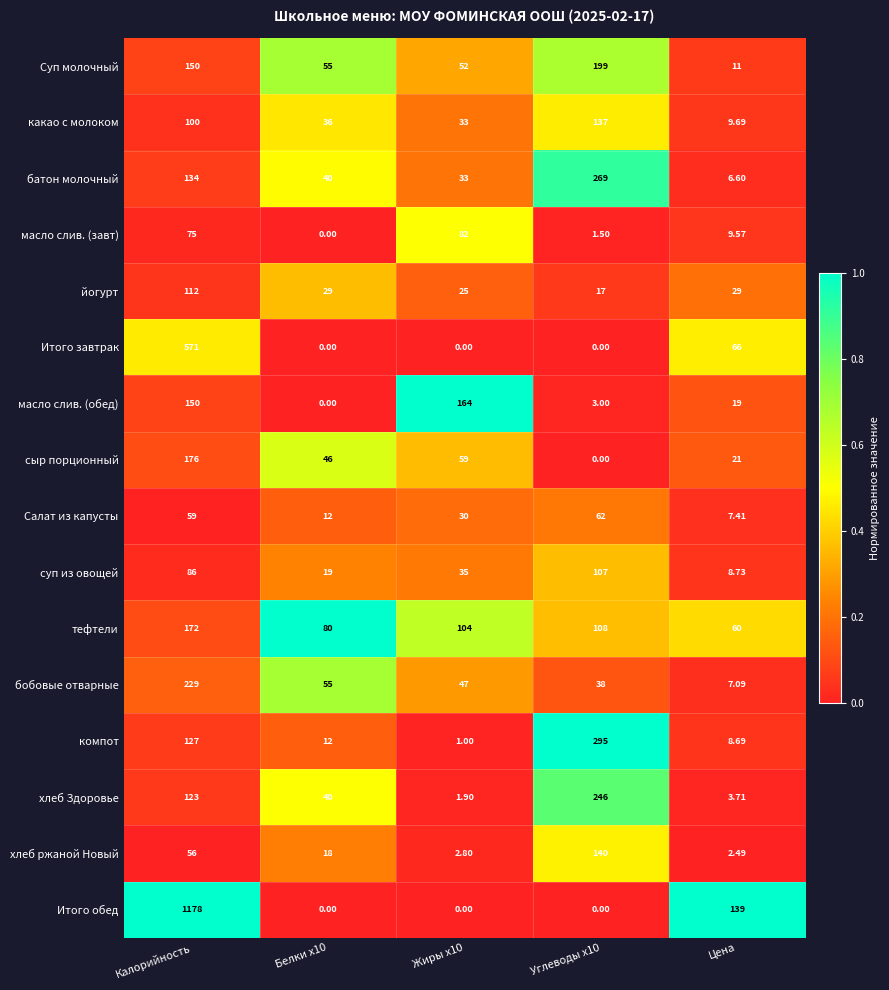

Where is Суп молочный nearest to the value 105?

Калорийность